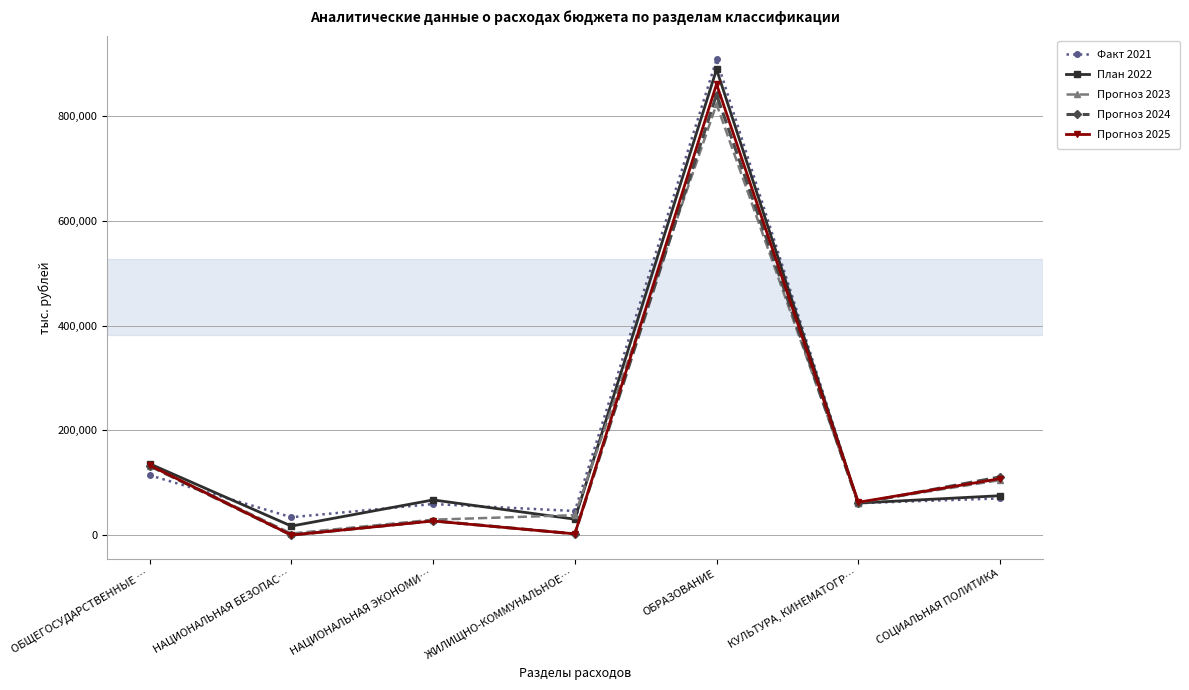

At which category is the sum across all series the highest?

ОБРАЗОВАНИЕ